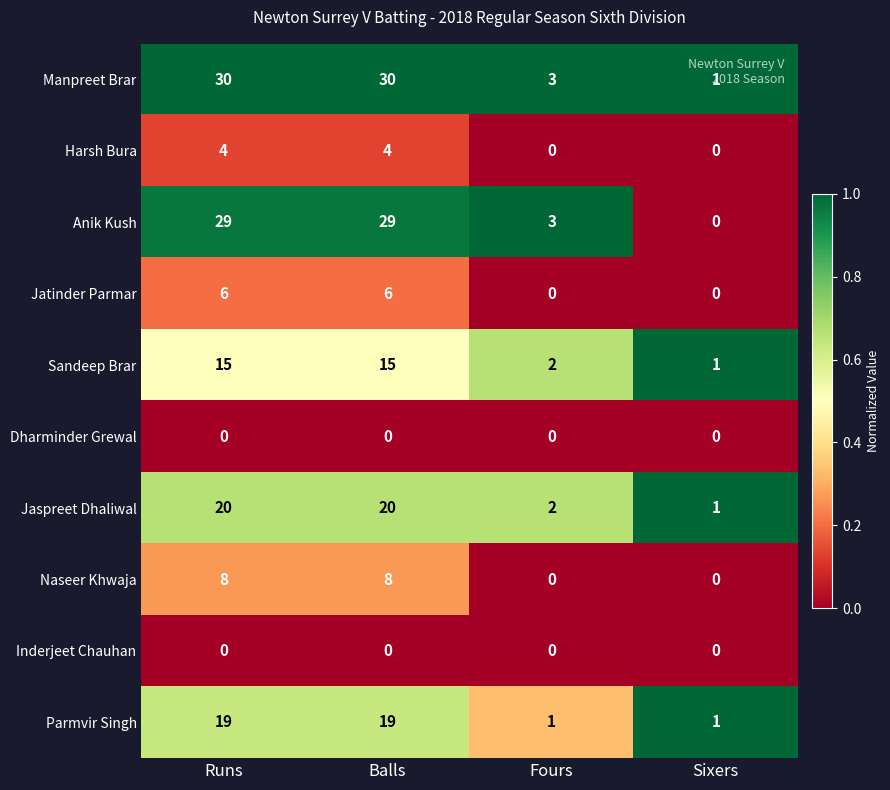

Read the Manpreet Brar value at Balls.

30